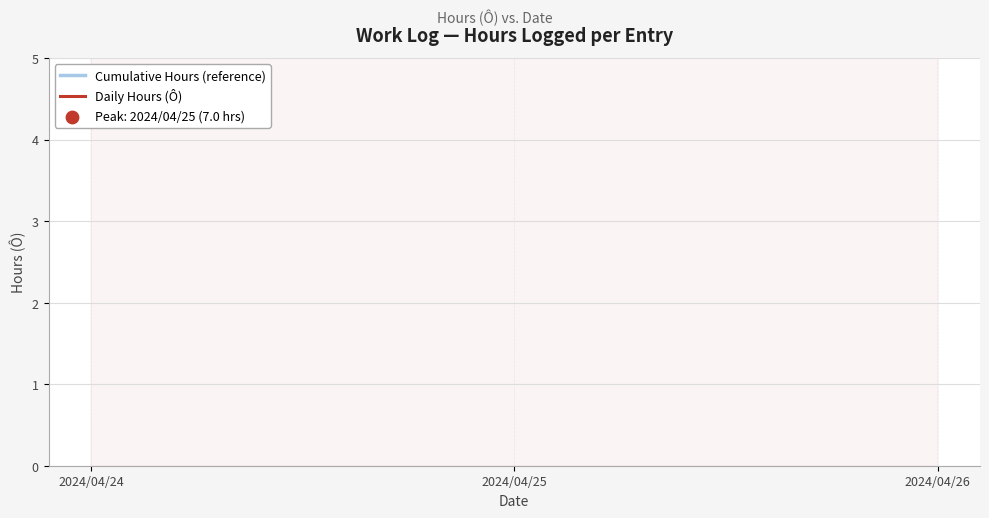

Which series has the widest spread of Y values?

Cumulative Hours (reference)